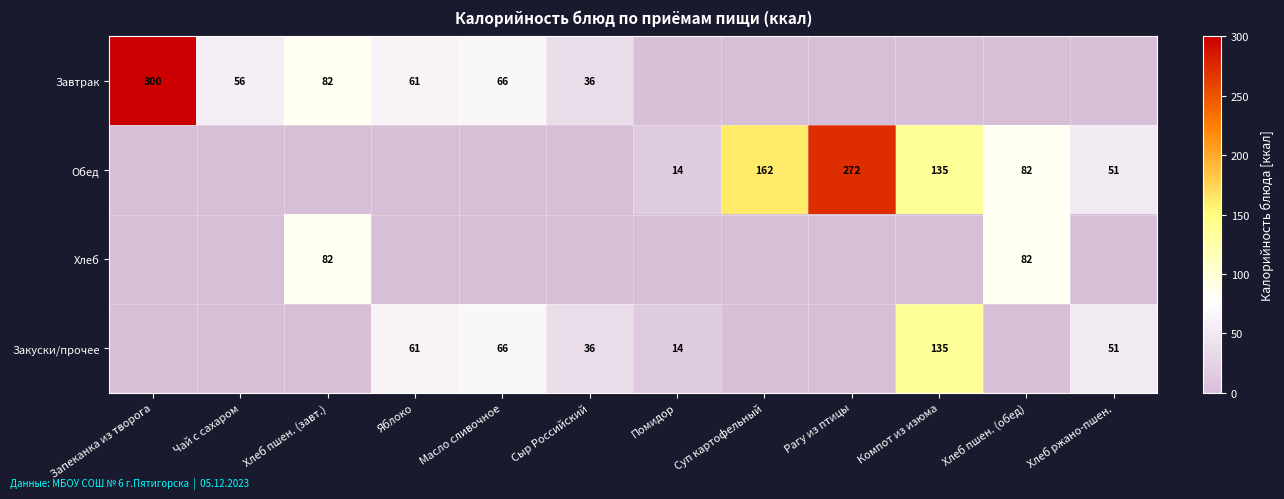

The Закуски/прочее series shows 103 at Яблоко. True or false?

False